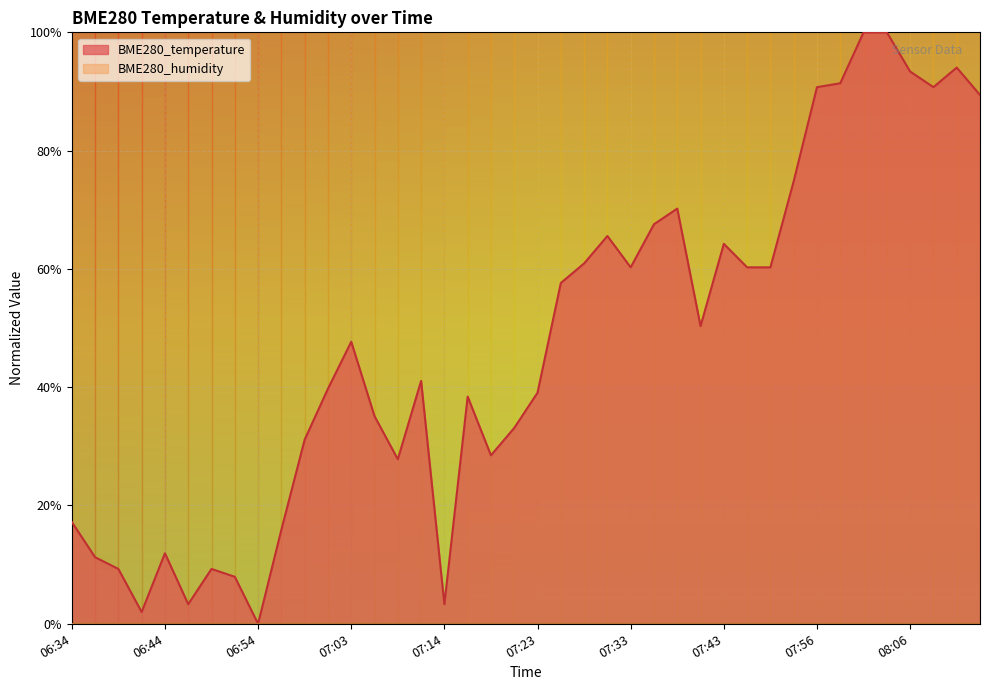

At which category does the data reach its first local valley?

06:41